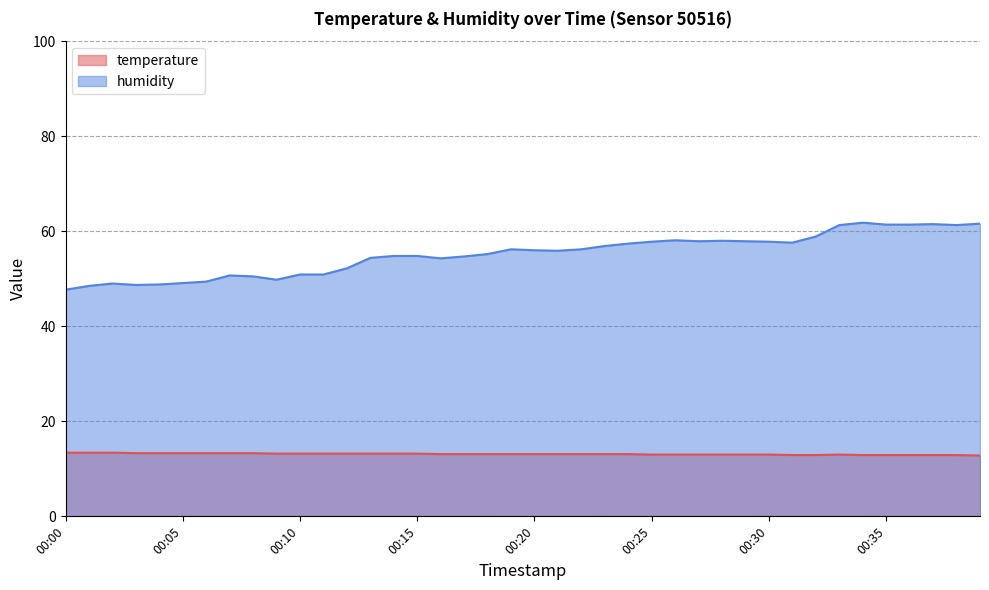

Count the temperature values in the range 13 to 14.

32